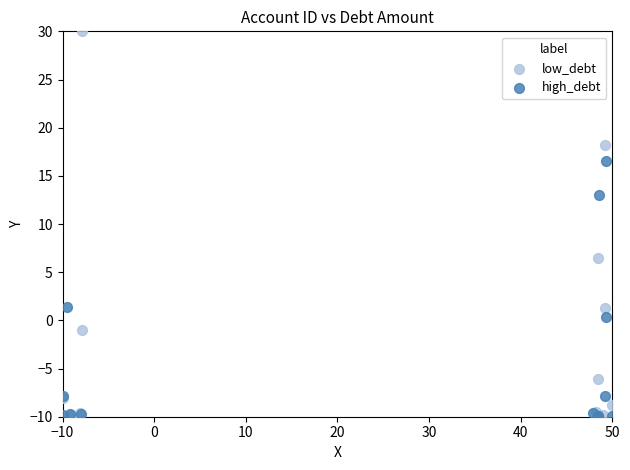

What are all the series names shown in the legend?

low_debt, high_debt